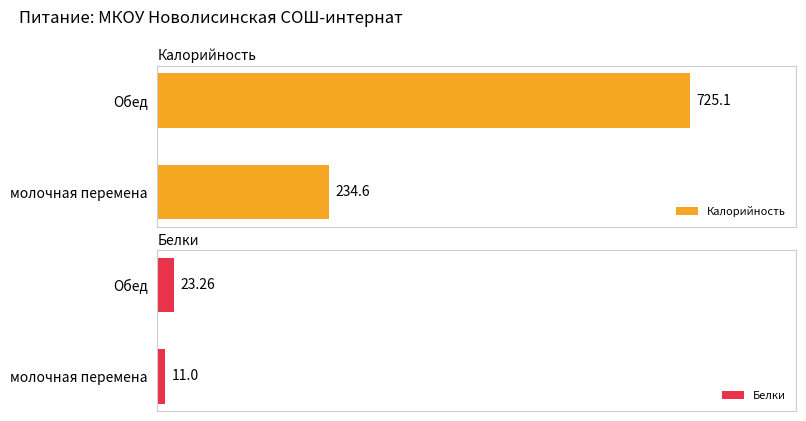

What is the maximum value shown in the chart?

725.1